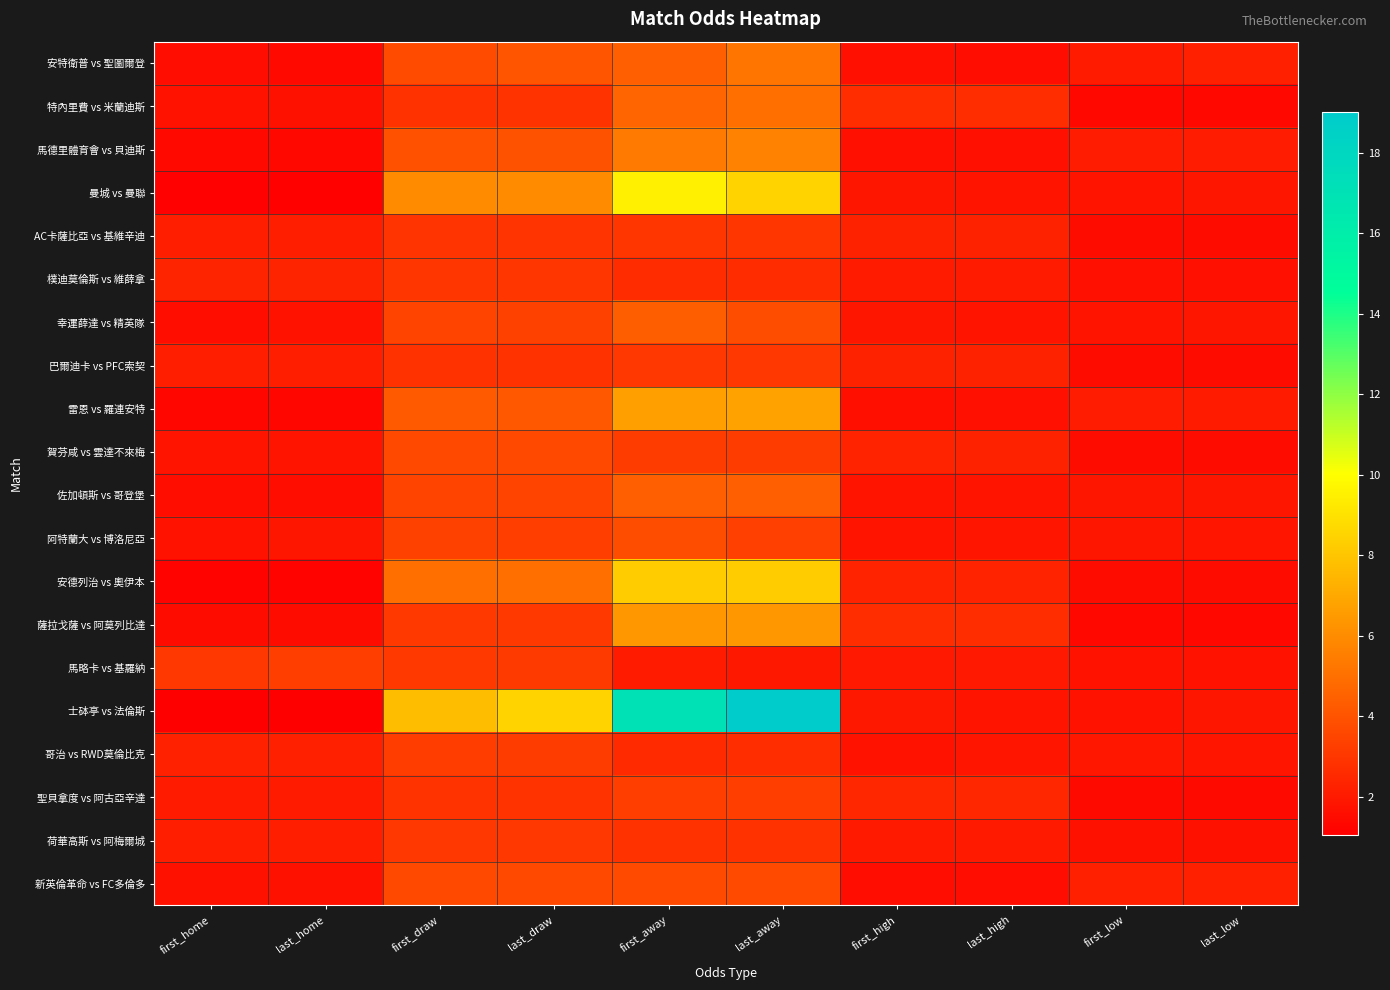

Reading left to right, what are all the values shown in this chart?

安特衛普 vs 聖圖爾登: first_home=1.6	last_home=1.4	first_draw=3.8	last_draw=4.0	first_away=4.5	last_away=5.2	first_high=1.7	last_high=1.6	first_low=2.0	last_low=2.2
特內里費 vs 米蘭迪斯: first_home=1.8	last_home=1.7	first_draw=2.9	last_draw=2.9	first_away=4.7	last_away=5.0	first_high=2.7	last_high=2.7	first_low=1.4	last_low=1.4
馬德里體育會 vs 貝迪斯: first_home=1.4	last_home=1.4	first_draw=4.0	last_draw=4.0	first_away=5.4	last_away=5.7	first_high=1.7	last_high=1.7	first_low=2.1	last_low=2.1
曼城 vs 曼聯: first_home=1.2	last_home=1.2	first_draw=6.0	last_draw=6.0	first_away=9.5	last_away=8.5	first_high=1.9	last_high=1.8	first_low=1.8	last_low=1.9
AC卡薩比亞 vs 基維辛迪: first_home=2.2	last_home=2.2	first_draw=2.9	last_draw=2.9	first_away=3.0	last_away=3.0	first_high=2.3	last_high=2.3	first_low=1.5	last_low=1.5
樸迪莫倫斯 vs 維薛拿: first_home=2.4	last_home=2.4	first_draw=3.0	last_draw=3.0	first_away=2.7	last_away=2.7	first_high=2.0	last_high=2.0	first_low=1.7	last_low=1.7
幸運薛達 vs 精英隊: first_home=1.6	last_home=1.7	first_draw=3.5	last_draw=3.4	first_away=4.4	last_away=3.8	first_high=1.9	last_high=1.8	first_low=1.8	last_low=1.9
巴爾迪卡 vs PFC索契: first_home=2.2	last_home=2.2	first_draw=2.9	last_draw=2.9	first_away=3.0	last_away=3.0	first_high=2.3	last_high=2.3	first_low=1.5	last_low=1.5
雷恩 vs 羅連安特: first_home=1.3	last_home=1.3	first_draw=4.2	last_draw=4.2	first_away=6.7	last_away=6.8	first_high=1.6	last_high=1.7	first_low=2.1	last_low=2.1
賀芬咸 vs 雲達不來梅: first_home=1.8	last_home=1.8	first_draw=3.6	last_draw=3.6	first_away=3.2	last_away=3.2	first_high=2.4	last_high=2.3	first_low=1.5	last_low=1.5
佐加頓斯 vs 哥登堡: first_home=1.6	last_home=1.6	first_draw=3.5	last_draw=3.5	first_away=4.5	last_away=4.5	first_high=1.8	last_high=1.8	first_low=1.9	last_low=1.9
阿特蘭大 vs 博洛尼亞: first_home=1.7	last_home=1.9	first_draw=3.4	last_draw=3.3	first_away=3.8	last_away=3.4	first_high=1.8	last_high=1.8	first_low=1.9	last_low=1.9
安德列治 vs 奧伊本: first_home=1.2	last_home=1.2	first_draw=5.0	last_draw=5.0	first_away=8.2	last_away=8.2	first_high=2.3	last_high=2.3	first_low=1.5	last_low=1.5
薩拉戈薩 vs 阿莫列比達: first_home=1.5	last_home=1.5	first_draw=3.1	last_draw=3.1	first_away=6.4	last_away=6.4	first_high=2.7	last_high=2.7	first_low=1.4	last_low=1.4
馬略卡 vs 基羅納: first_home=3.0	last_home=3.3	first_draw=3.1	last_draw=3.1	first_away=2.1	last_away=1.9	first_high=2.0	last_high=2.0	first_low=1.7	last_low=1.7
士砵亭 vs 法倫斯: first_home=1.1	last_home=1.1	first_draw=7.8	last_draw=8.5	first_away=17.0	last_away=19.0	first_high=1.9	last_high=1.8	first_low=1.8	last_low=1.9
哥治 vs RWD莫倫比克: first_home=2.3	last_home=2.2	first_draw=3.2	last_draw=3.2	first_away=2.6	last_away=2.7	first_high=1.8	last_high=1.8	first_low=1.9	last_low=1.9
聖貝拿度 vs 阿古亞辛達: first_home=2.1	last_home=2.1	first_draw=2.9	last_draw=2.9	first_away=3.3	last_away=3.3	first_high=2.5	last_high=2.5	first_low=1.5	last_low=1.5
荷華高斯 vs 阿梅爾城: first_home=2.2	last_home=2.2	first_draw=3.0	last_draw=3.0	first_away=2.9	last_away=2.9	first_high=2.0	last_high=2.0	first_low=1.7	last_low=1.7
新英倫革命 vs FC多倫多: first_home=1.7	last_home=1.7	first_draw=3.6	last_draw=3.6	first_away=3.7	last_away=3.7	first_high=1.6	last_high=1.6	first_low=2.2	last_low=2.2